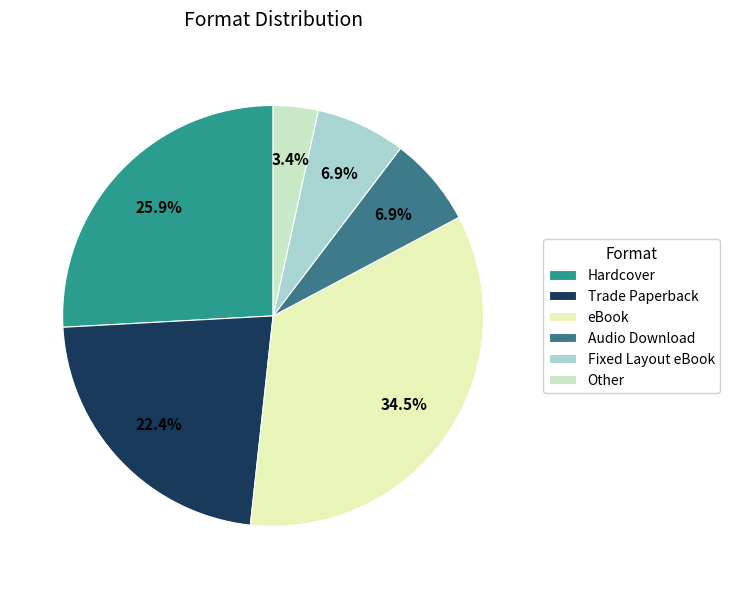

Which slice is the largest?

eBook